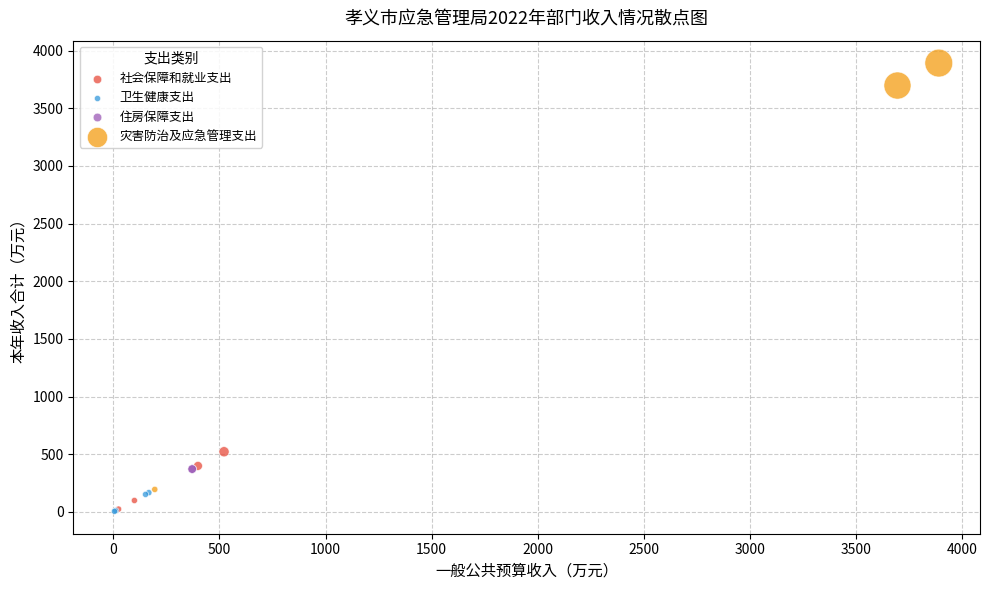

What are all the series names shown in the legend?

社会保障和就业支出, 卫生健康支出, 住房保障支出, 灾害防治及应急管理支出